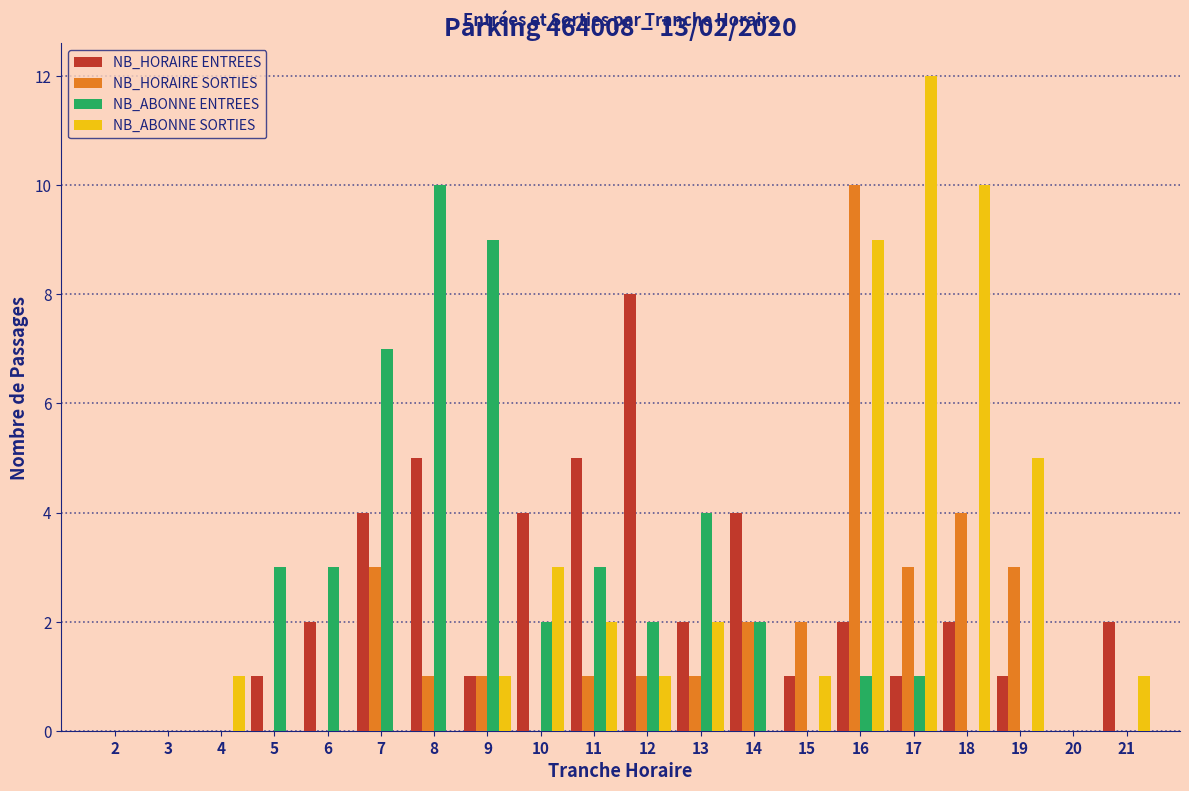

At which category does the chart reach its peak across all series?

17